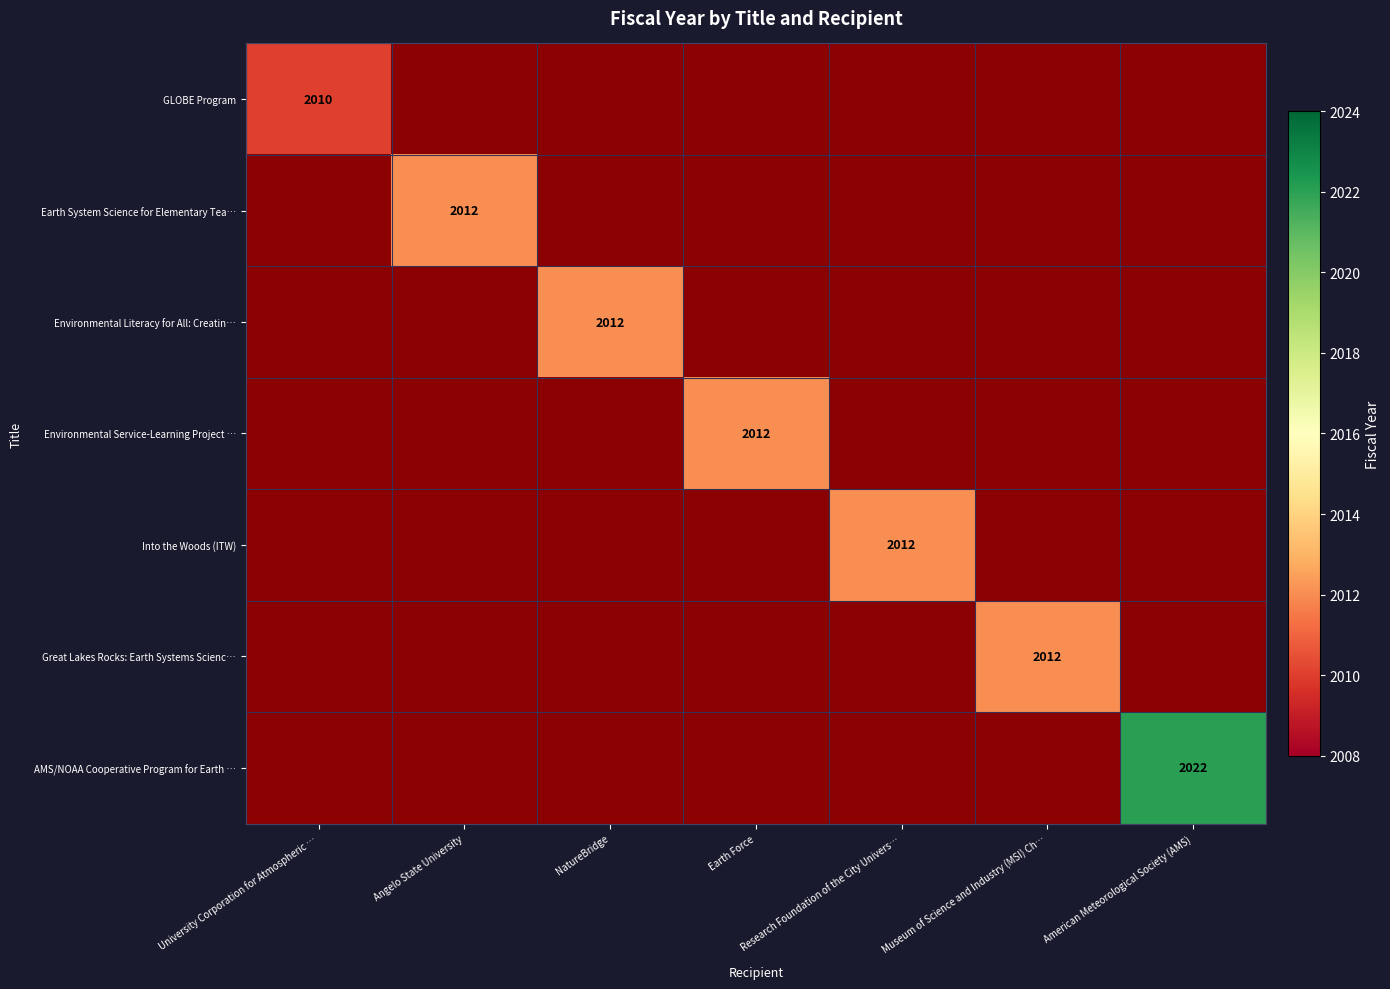

At Angelo State University, list the series in order from smallest to largest.

GLOBE Program, Earth System Science for Elementary Tea…, Environmental Literacy for All: Creatin…, Environmental Service-Learning Project …, Into the Woods (ITW), Great Lakes Rocks: Earth Systems Scienc…, AMS/NOAA Cooperative Program for Earth …